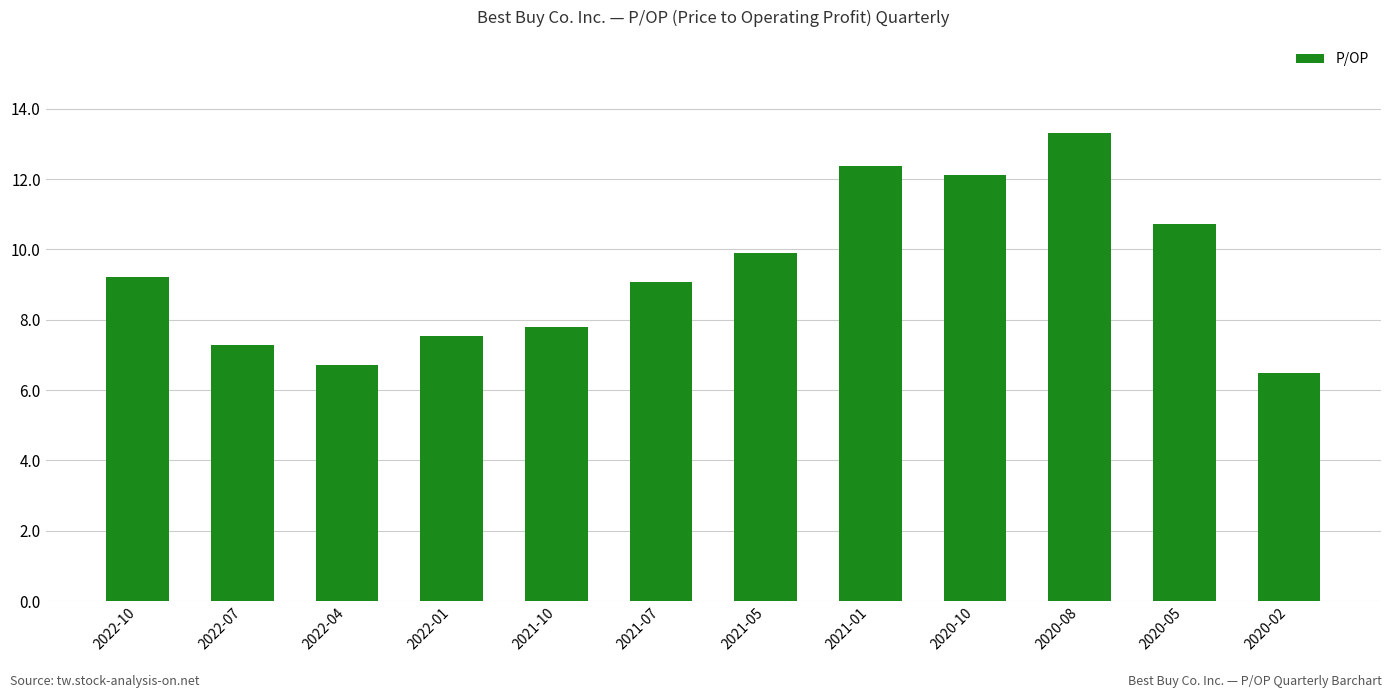

What is the smallest value displayed?

6.5